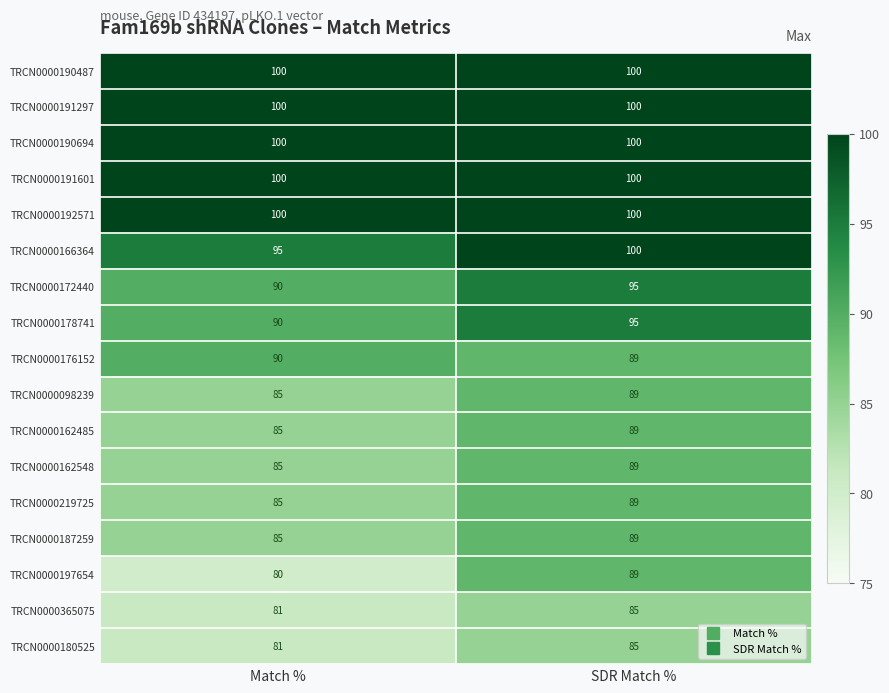

Rank the categories by TRCN0000166364 value from highest to lowest.

SDR Match %, Match %